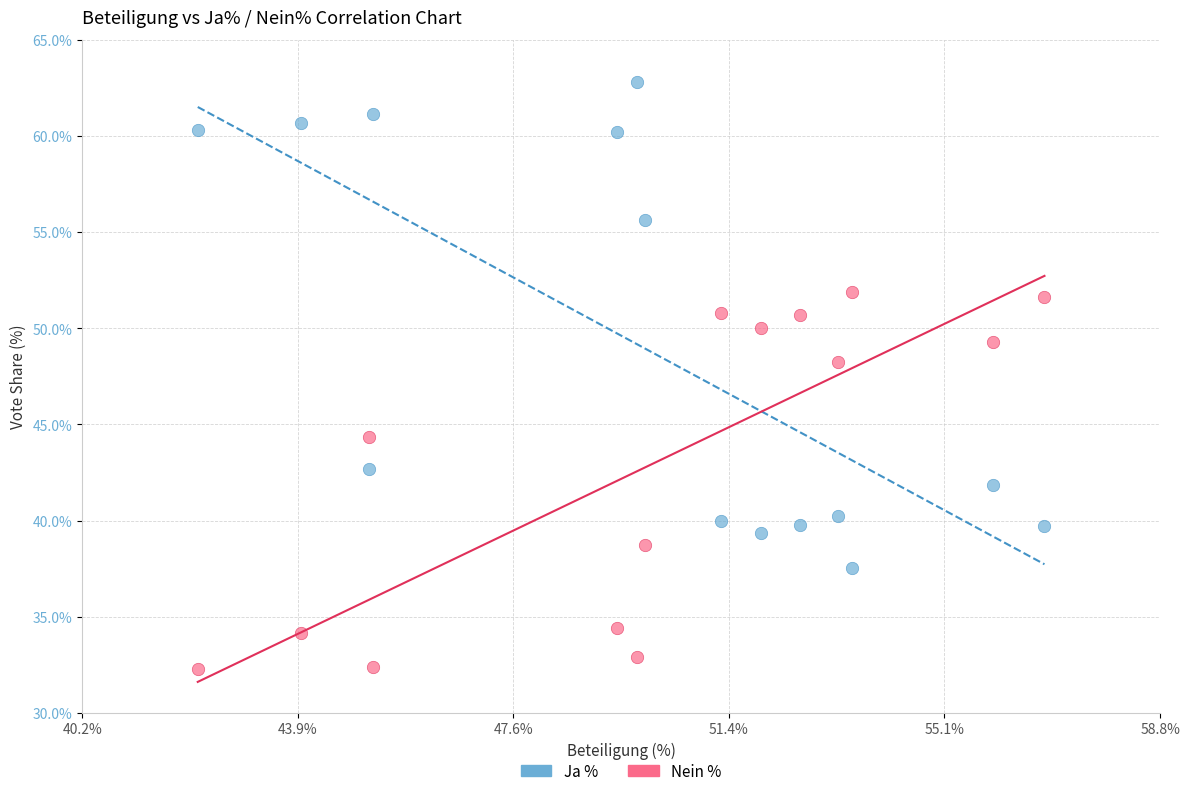

Which series reaches the maximum Y coordinate?

Ja %